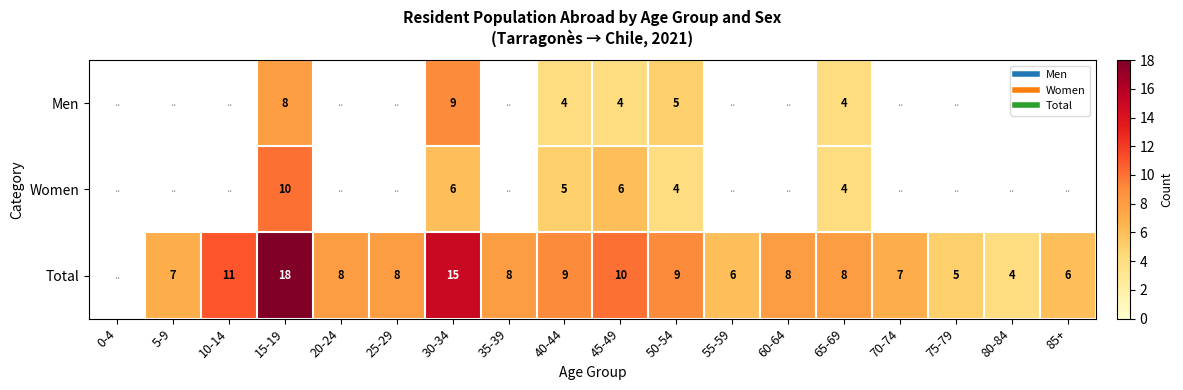

Which series changed the most between 25-29 and 40-44?

Total